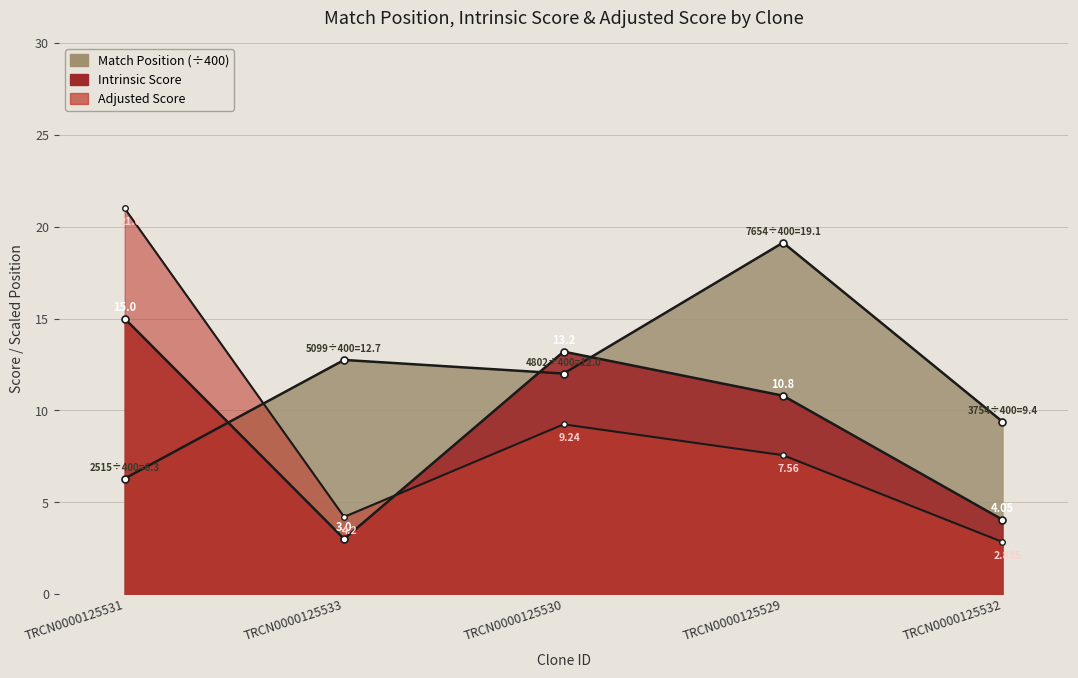

What is the spread (max minus min) of values at TRCN0000125533?

9.7